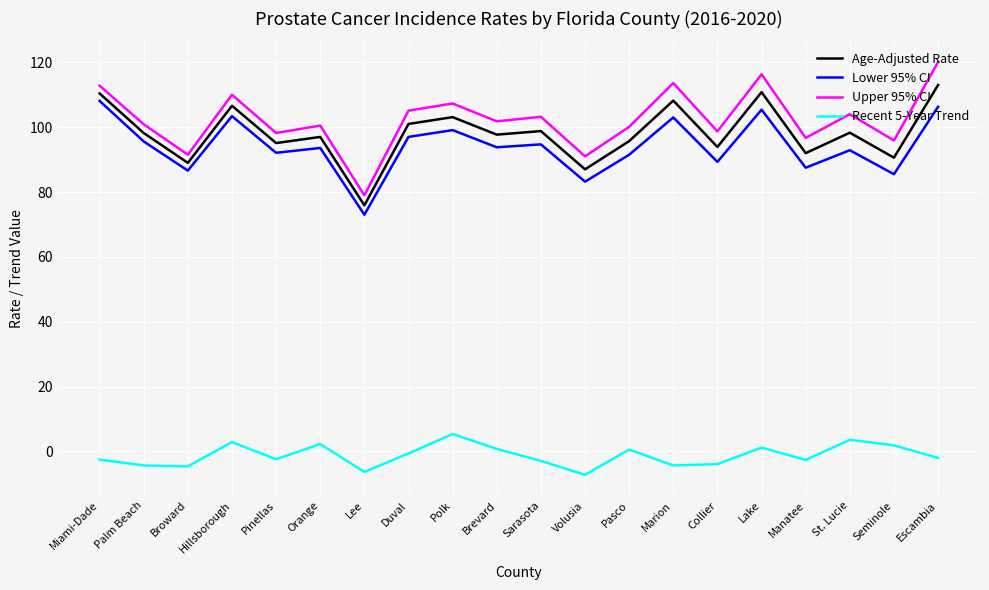

What is the difference between the maximum and minimum values in the Upper 95% CI series?

41.1